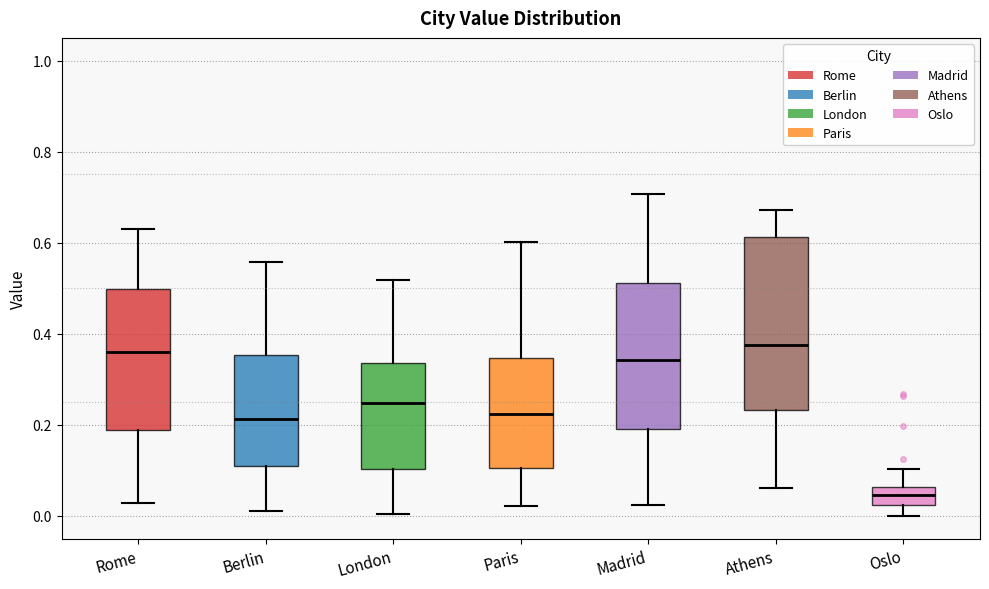

Reading left to right, read every box against the y-axis: the position of its median line, the range the box covers, and the ends of its whiskers. The values are not printed on the chart, so give them approximately, as read against the axis.

Rome: median 0.36, box 0.18 to 0.50, whiskers 0.02 to 0.62
Berlin: median 0.22, box 0.12 to 0.36, whiskers 0.02 to 0.56
London: median 0.24, box 0.10 to 0.34, whiskers 0.00 to 0.52
Paris: median 0.22, box 0.10 to 0.34, whiskers 0.02 to 0.60
Madrid: median 0.34, box 0.20 to 0.52, whiskers 0.02 to 0.70
Athens: median 0.38, box 0.24 to 0.62, whiskers 0.06 to 0.68
Oslo: median 0.04, box 0.02 to 0.06, whiskers 0.00 to 0.10